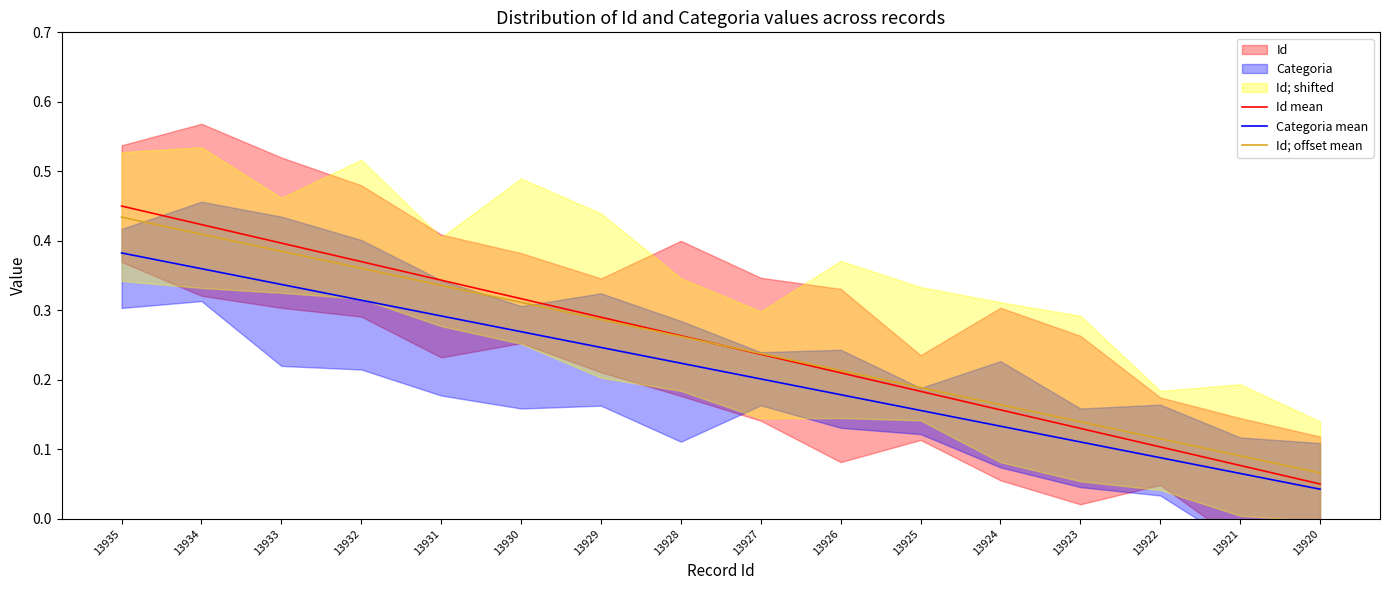

Between 13920 and 13928, which is larger?

13928